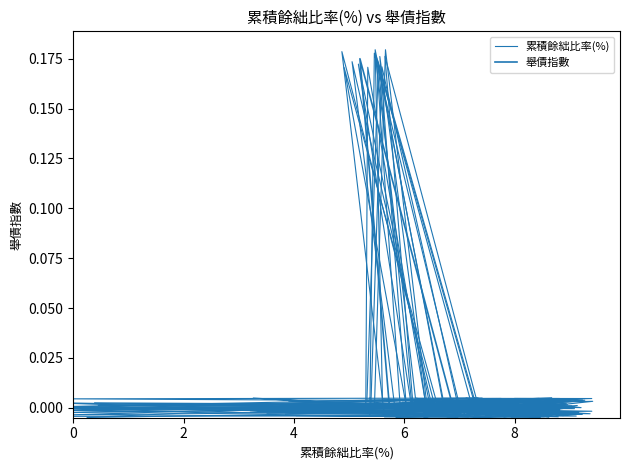

Is it true that 舉債指數 equals -0.1 at 15?

False